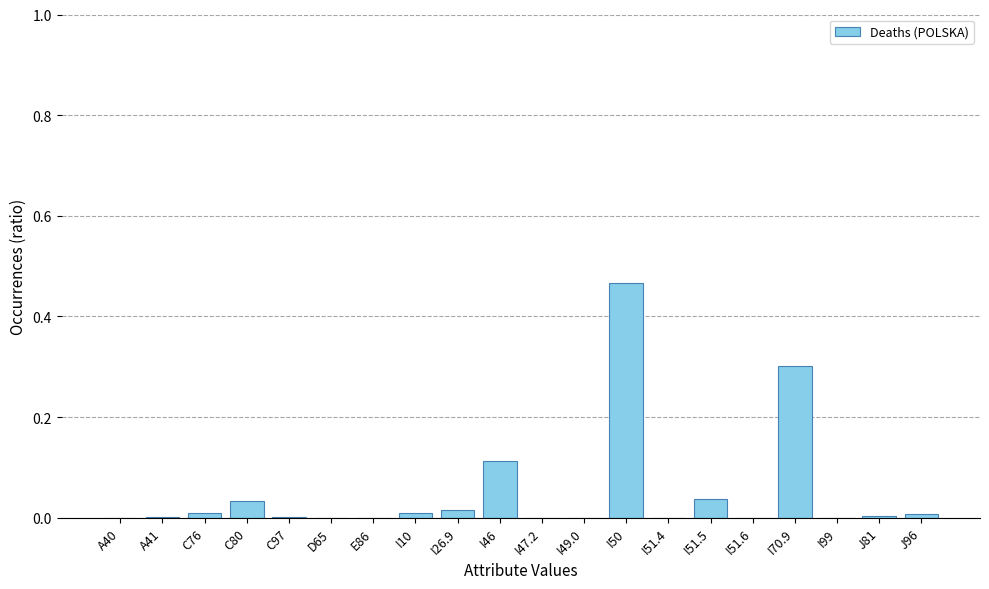

What is the approximate value at I70.9?

0.3